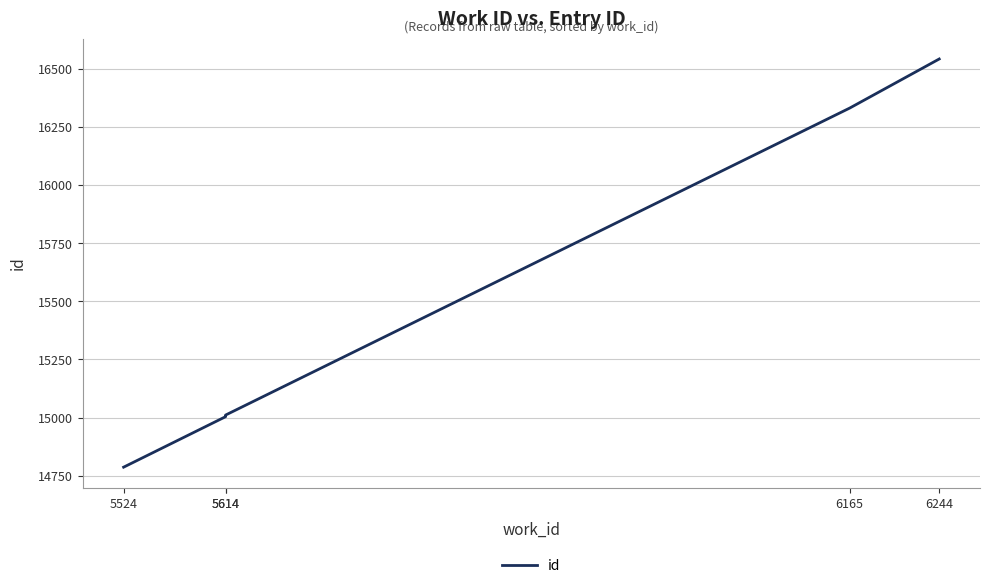

Which category has the highest value across all series?

6244